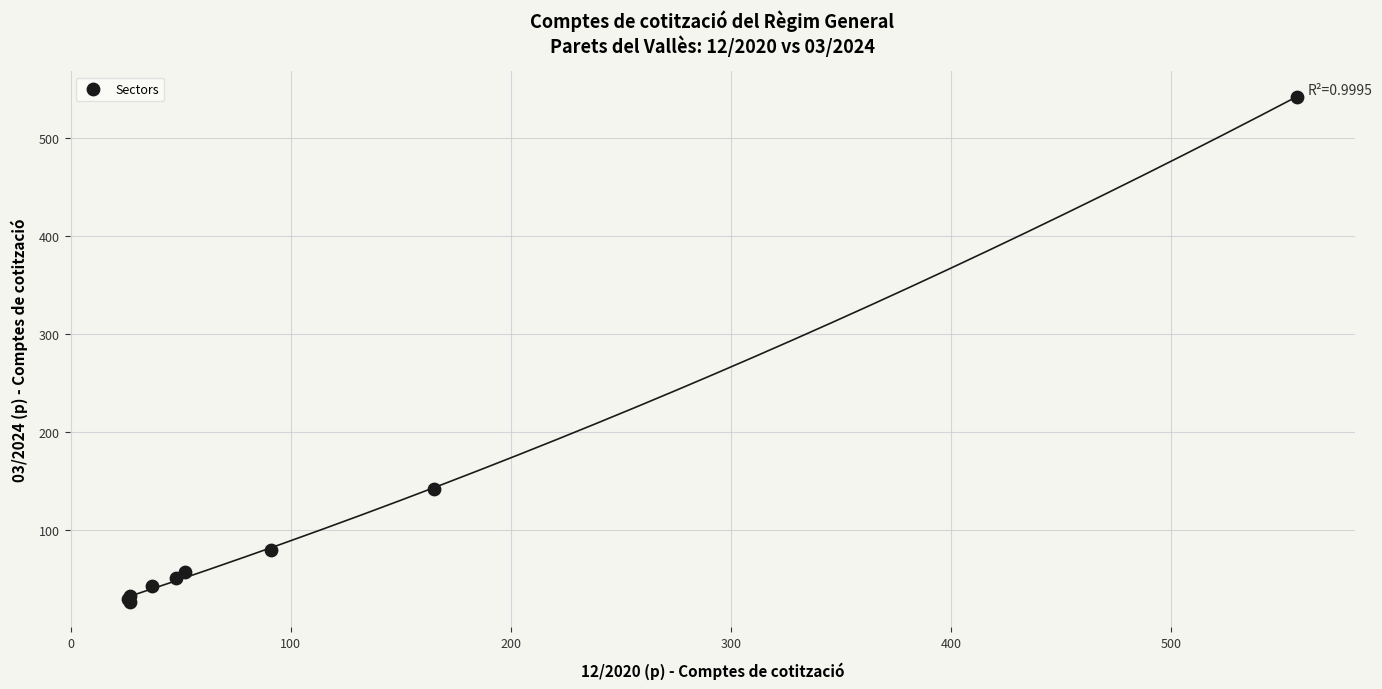

What Y value in the scatter plot is closest to 284?

142